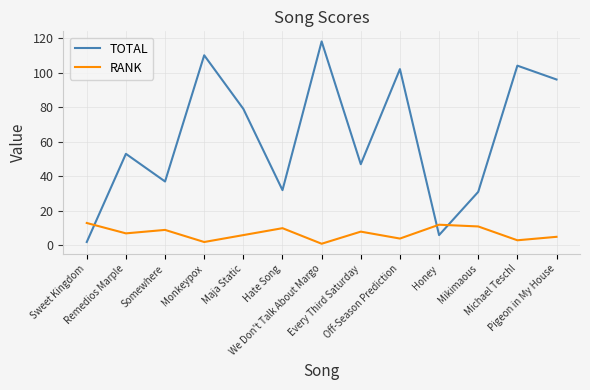

What is the average value of the TOTAL series?

63